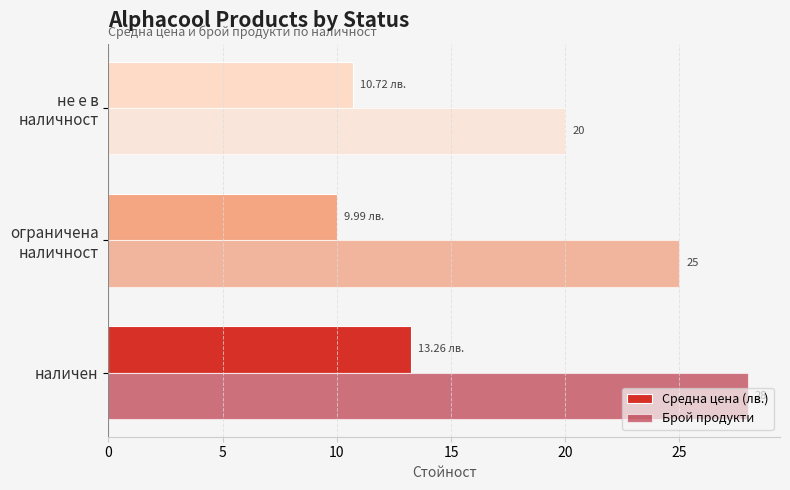

What is the maximum value for Брой продукти?

28.0